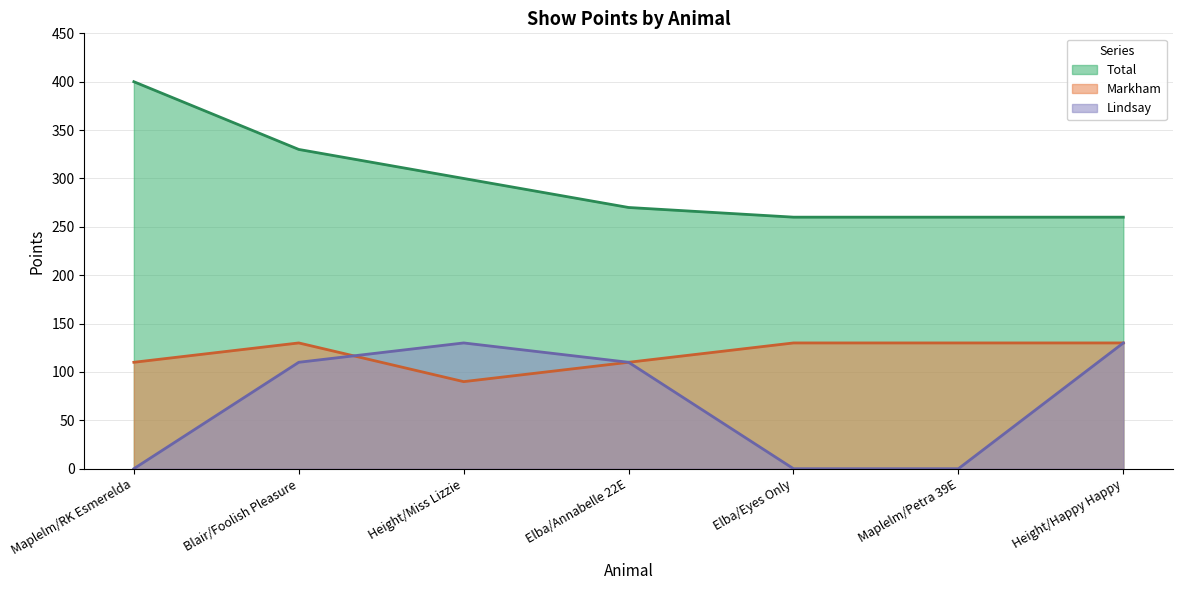

The value of Markham at Height/Happy Happy is 84. True or false?

False